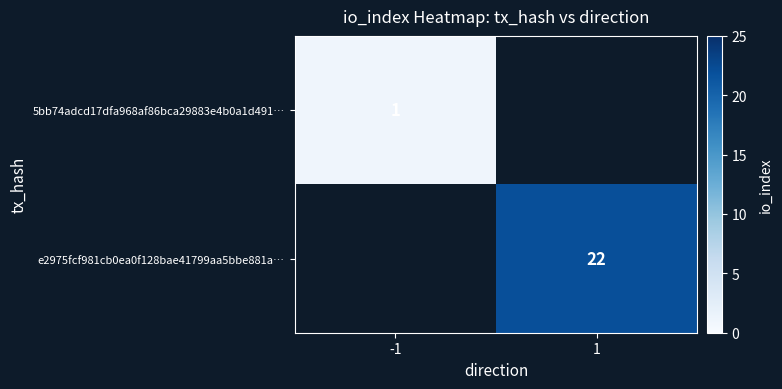

Is it true that 5bb74adcd17dfa968af86bca29883e4b0a1d491… equals 2 at -1?

False